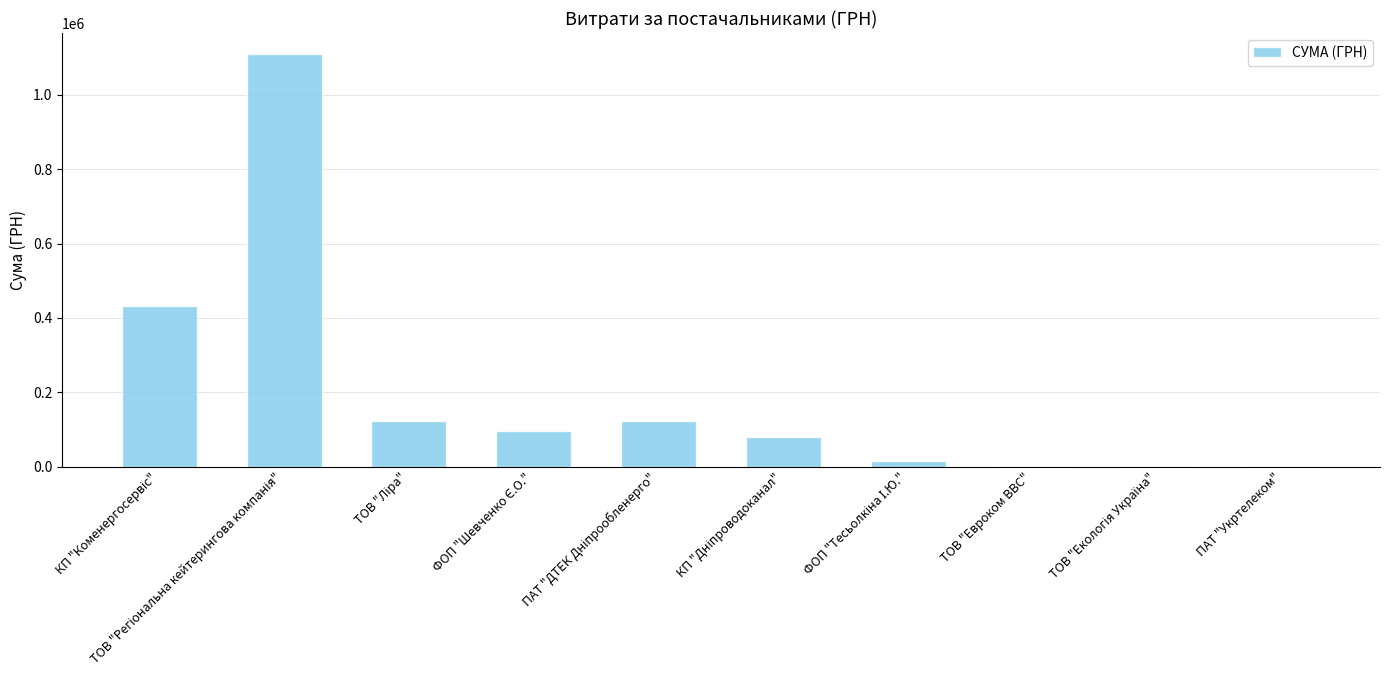

What is the maximum value shown in the chart?

1110785.3